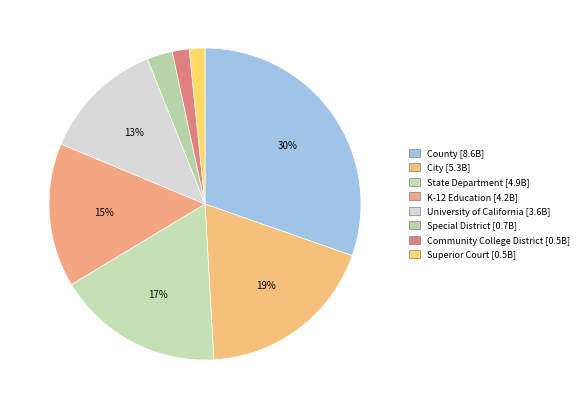

True or false: K-12 Education accounts for 15% of the total.

True